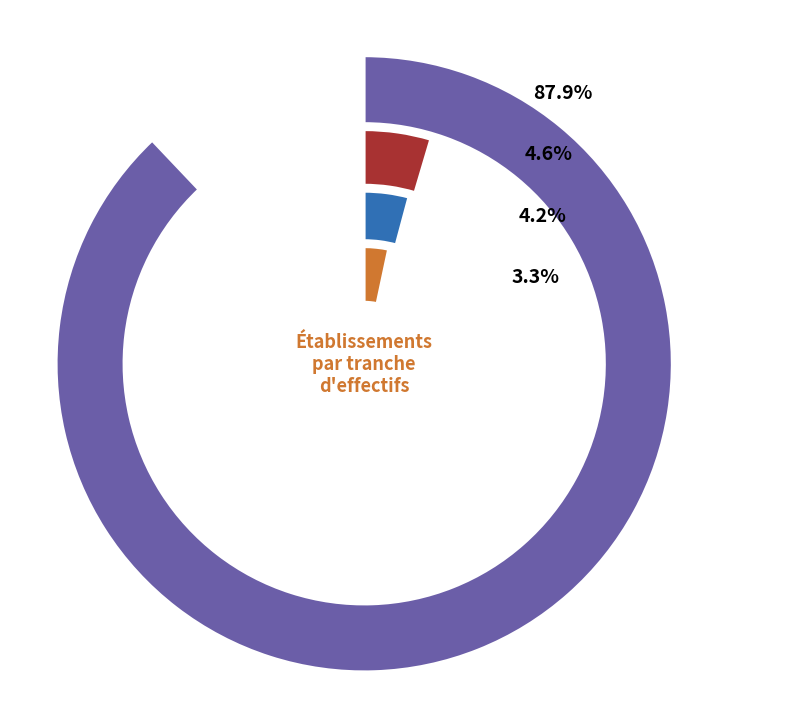

Is there any slice that represents more than half of the pie?

Yes